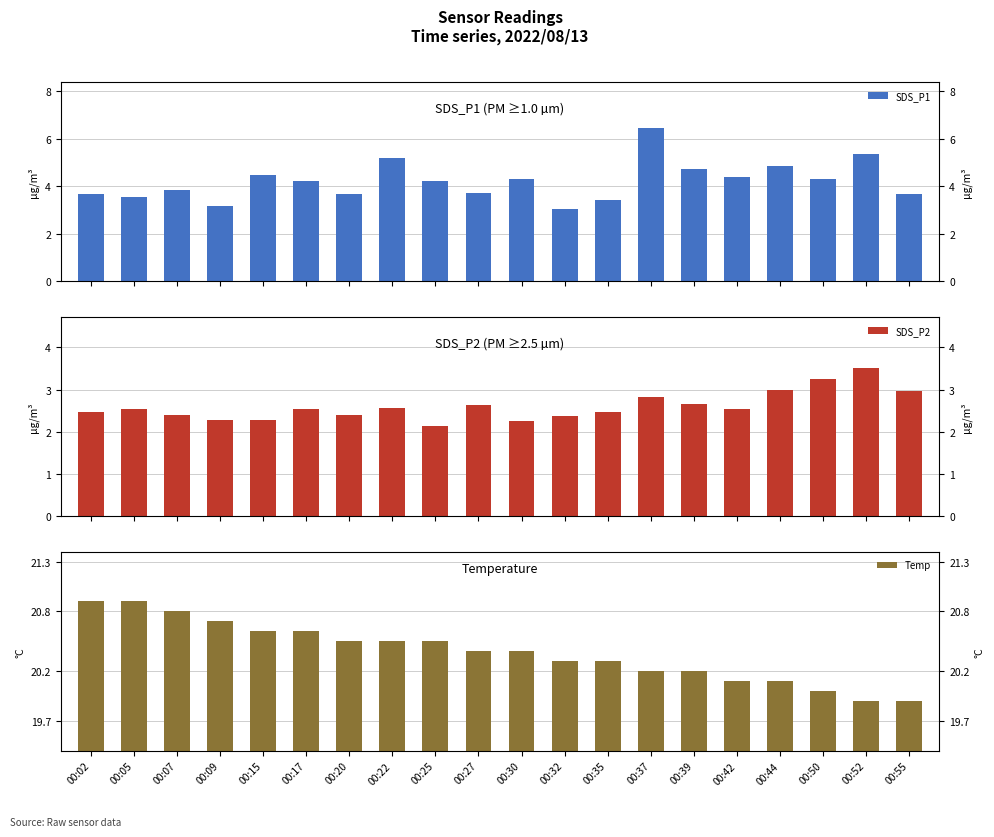

What is the difference between the highest and lowest values at 00:30?

18.1